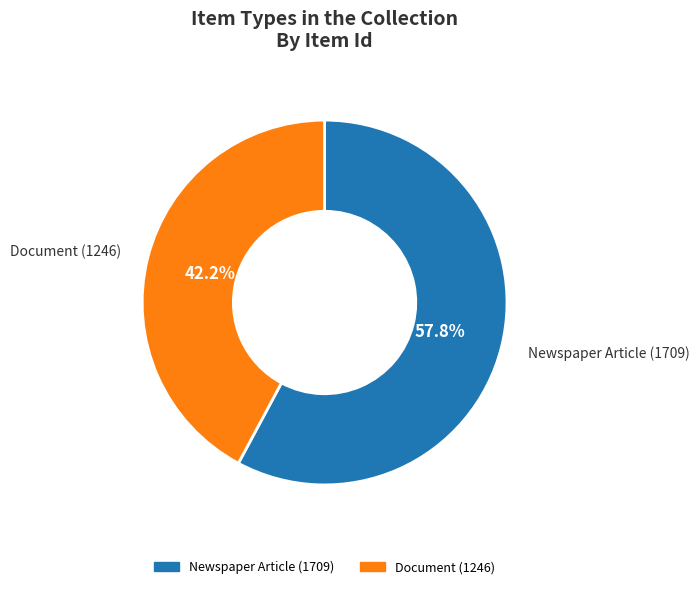

Count the number of slices in the pie.

2